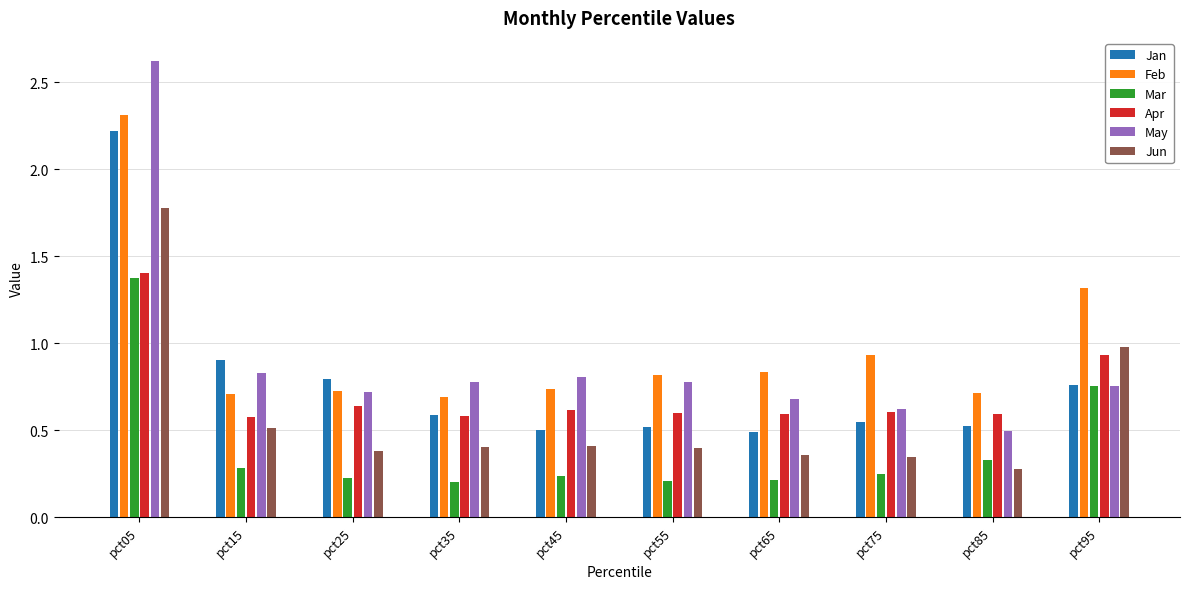

What is the sum of the Mar values at pct95 and pct55?

1.0